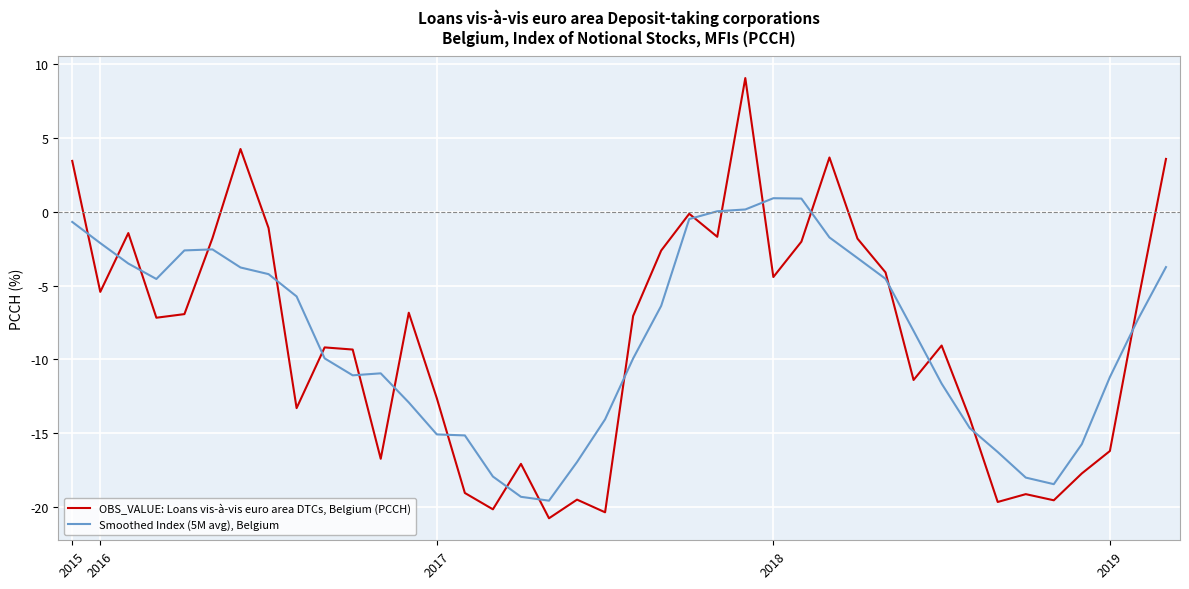

What is the highest value of the Smoothed Index (5M avg), Belgium series?

0.9